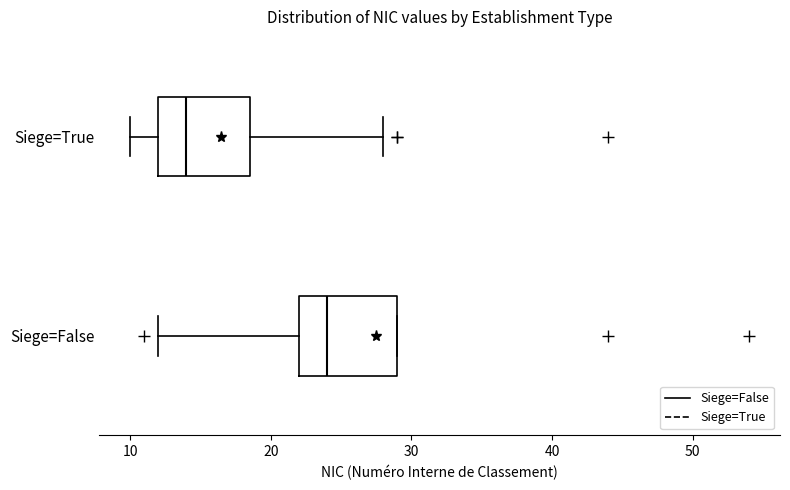

Reading bottom to top, read every box against the x-axis: the position of its median line, the range the box covers, and the ends of its whiskers. The values are not printed on the chart, so give them approximately, as read against the axis.

Siege=False: median 24, box 22 to 29, whiskers 12 to 29
Siege=True: median 14, box 12 to 19, whiskers 10 to 28